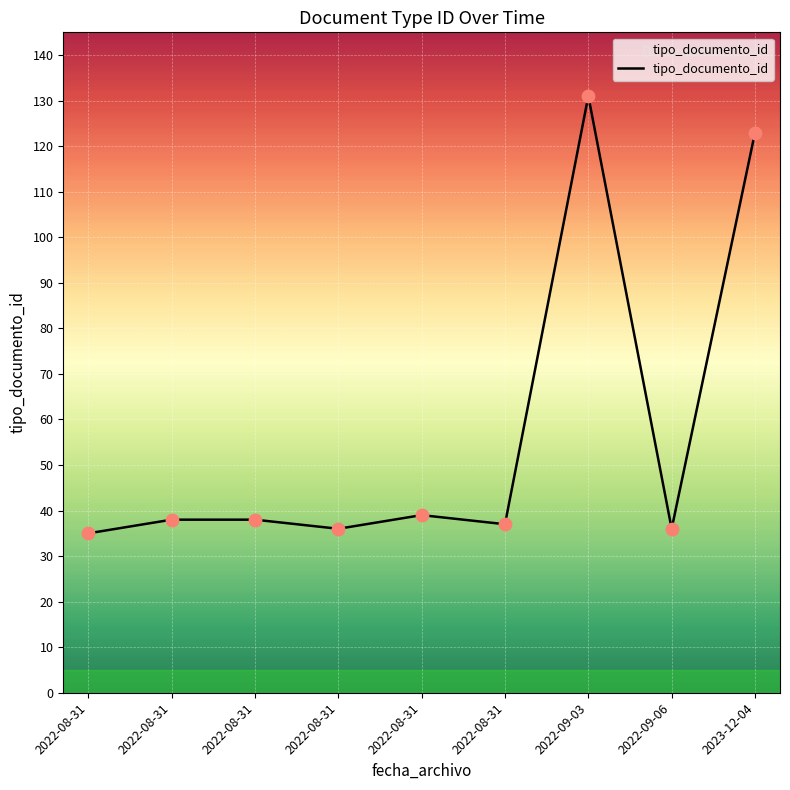

What is the change in value from 2022-08-31 to 2022-08-31?

+1